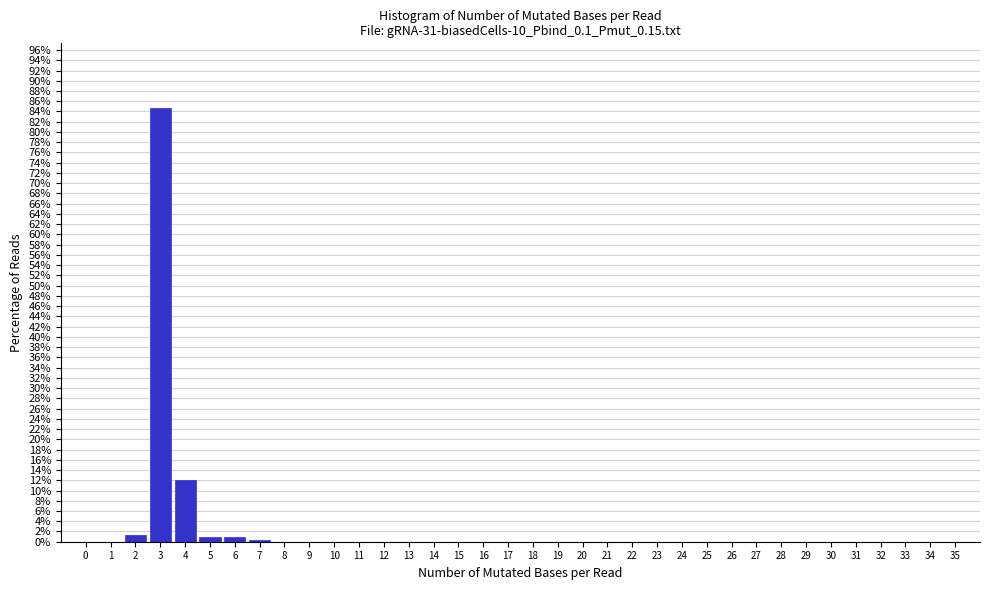

Reading left to right, transcribe this chart: for each bar, give the range it covers on the x-axis and its height. The values are not printed on the chart, so give them approximately, as read against the axis.

-0.5 to 0.5: 0
0.5 to 1.5: 0
1.5 to 2.5: 1.2
2.5 to 3.5: 84.6
3.5 to 4.5: 12.0
4.5 to 5.5: 0.8
5.5 to 6.5: 0.8
6.5 to 7.5: 0.4
7.5 to 8.5: 0
8.5 to 9.5: 0
9.5 to 10.5: 0
10.5 to 11.5: 0
11.5 to 12.5: 0
12.5 to 13.5: 0
13.5 to 14.5: 0
14.5 to 15.5: 0
15.5 to 16.5: 0
16.5 to 17.5: 0
17.5 to 18.5: 0
18.5 to 19.5: 0
19.5 to 20.5: 0
20.5 to 21.5: 0
21.5 to 22.5: 0
22.5 to 23.5: 0
23.5 to 24.5: 0
24.5 to 25.5: 0
25.5 to 26.5: 0
26.5 to 27.5: 0
27.5 to 28.5: 0
28.5 to 29.5: 0
29.5 to 30.5: 0
30.5 to 31.5: 0
31.5 to 32.5: 0
32.5 to 33.5: 0
33.5 to 34.5: 0
34.5 to 35.5: 0